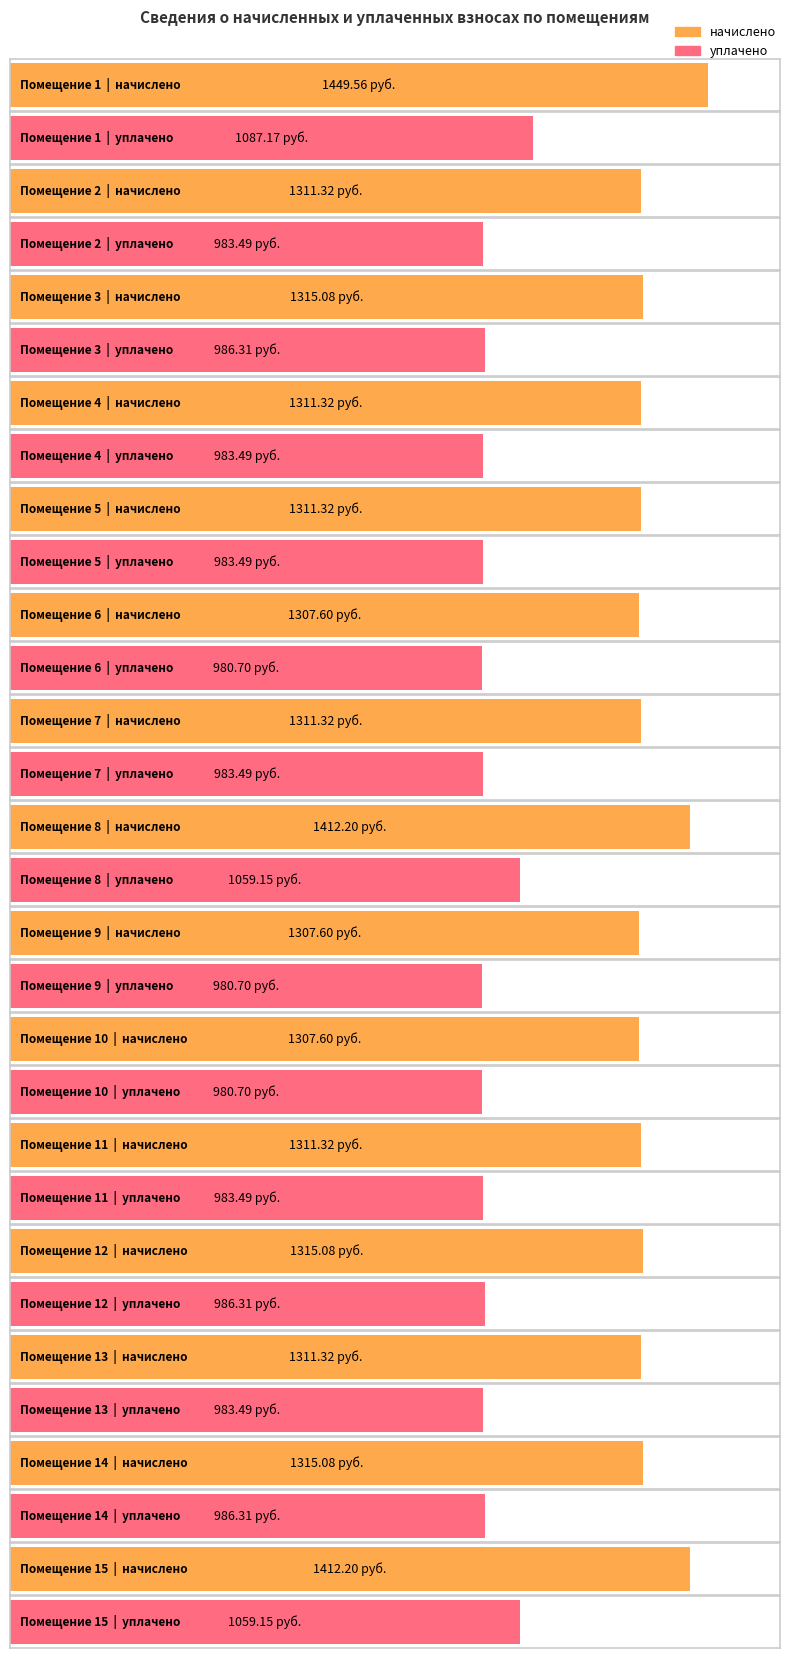

What is the difference between the начислено values at 12 and 2?

3.8